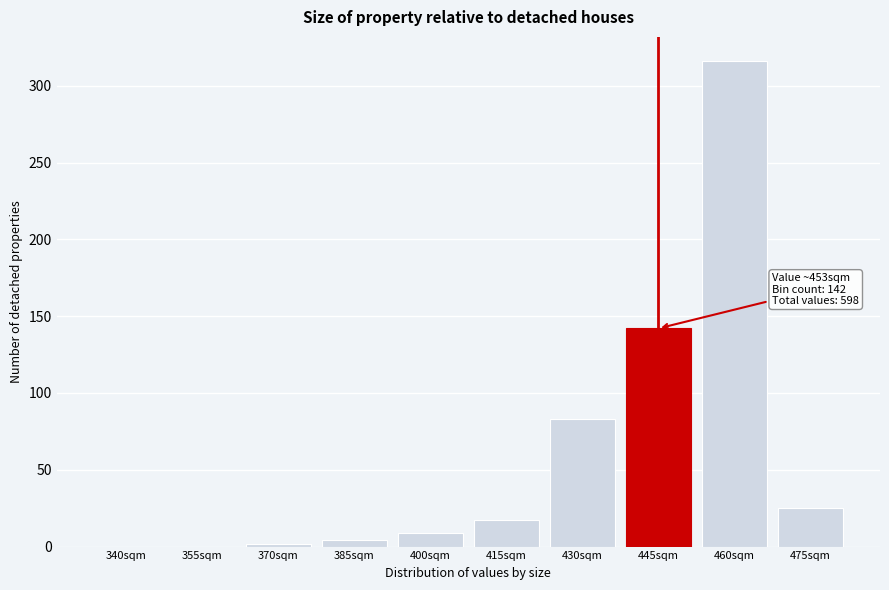

Reading left to right, what are all the values shown in this chart?

340sqm=0	355sqm=0	370sqm=2	385sqm=4	400sqm=9	415sqm=17	430sqm=83	445sqm=142	460sqm=316	475sqm=25